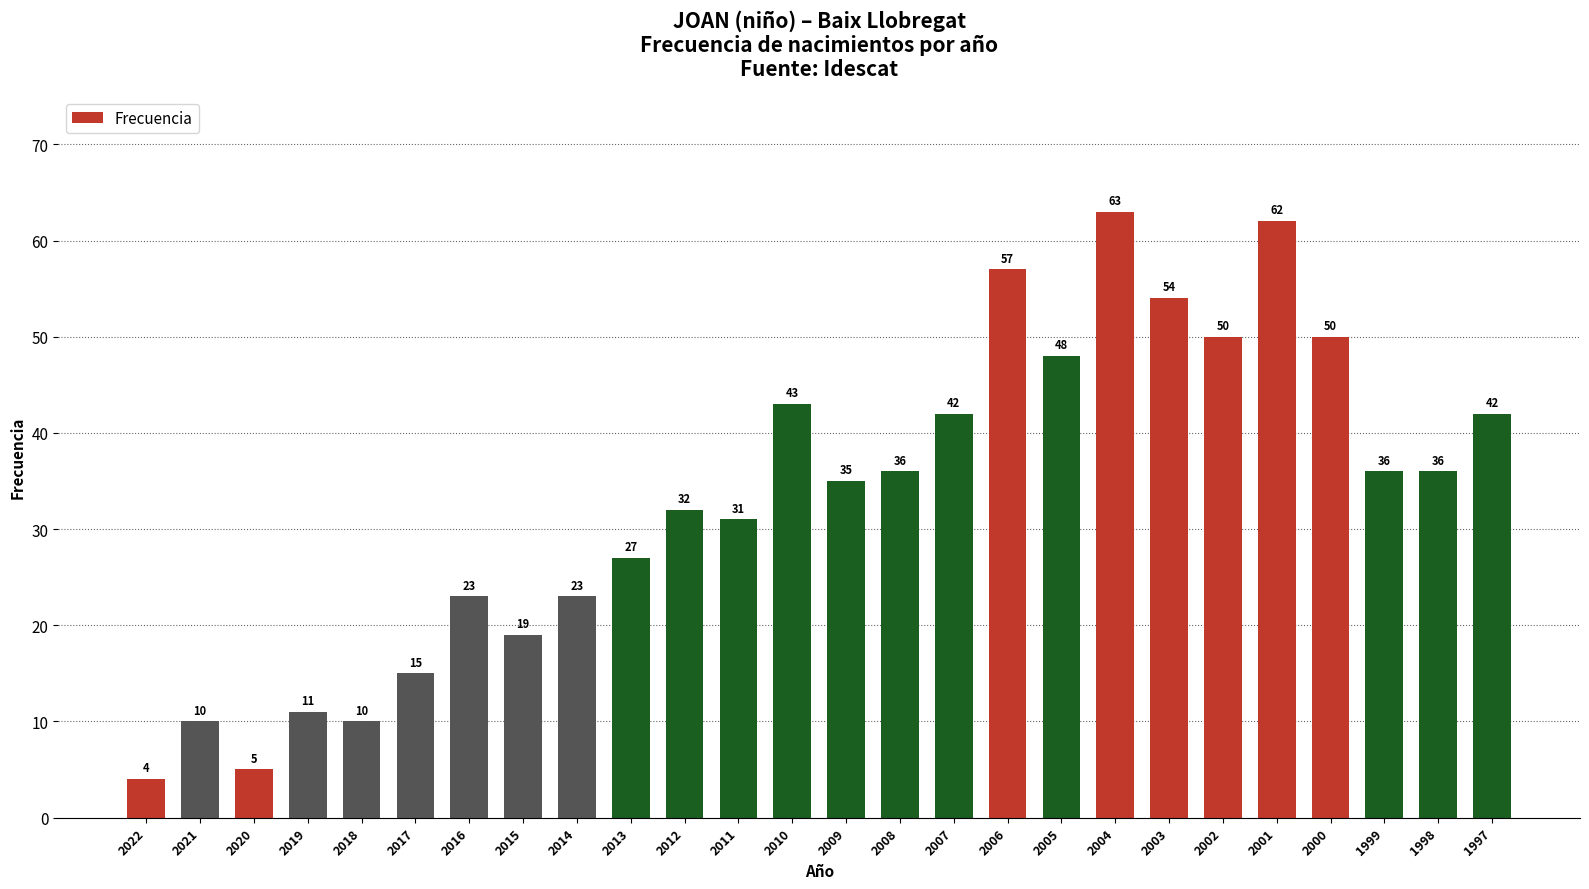

The value at 1999 is 61. True or false?

False